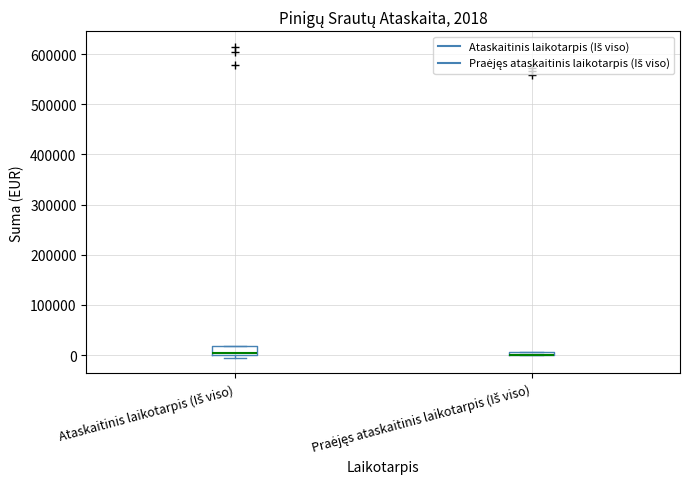

Which box is the tallest, from its lower edge to its upper edge?

Ataskaitinis laikotarpis (Iš viso)